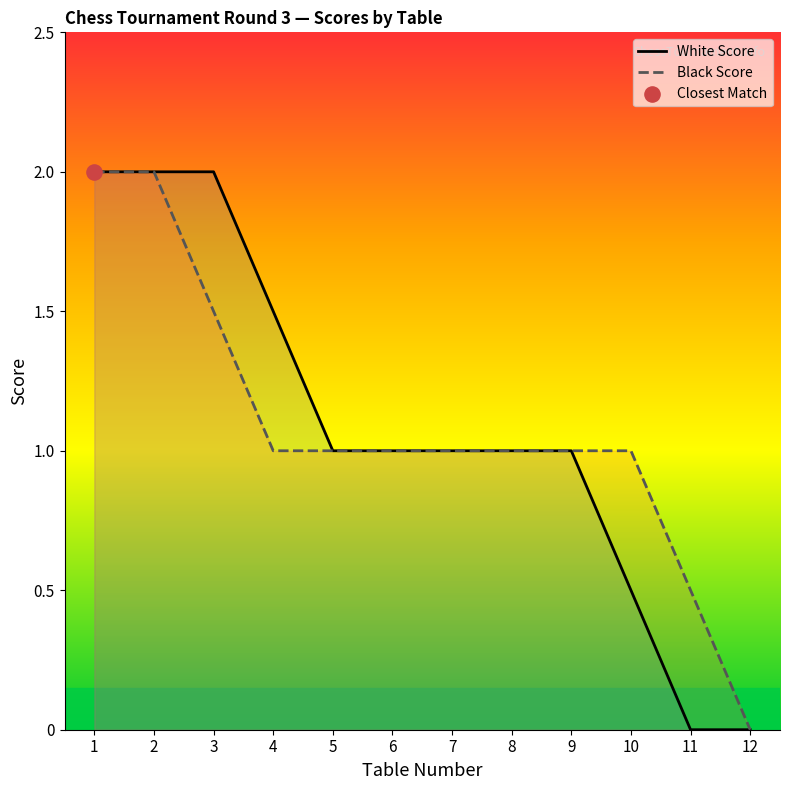

At how many categories does at least one series exceed 0?

11